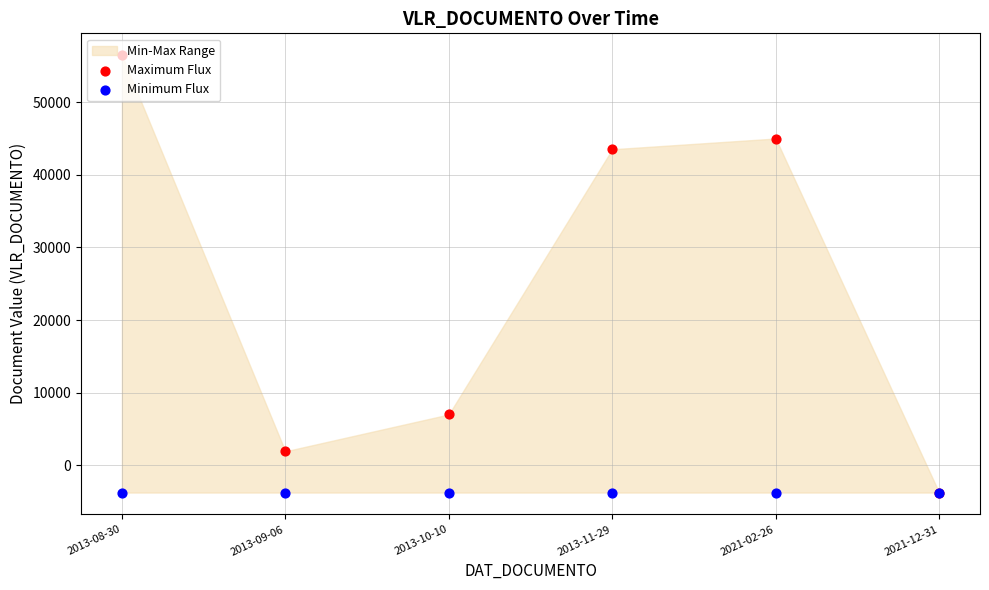

Which series has the largest Y range (max minus min)?

Maximum Flux